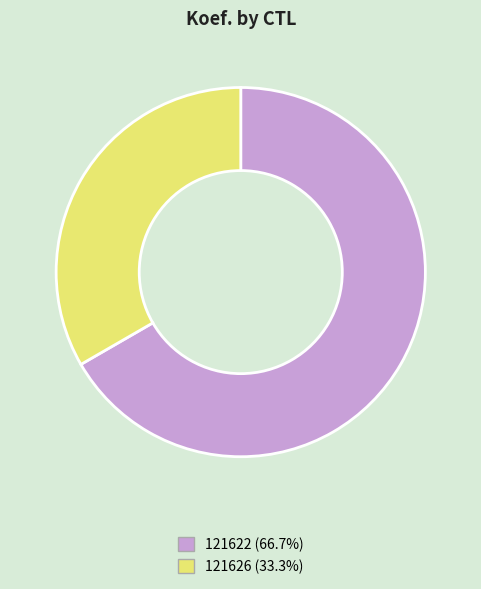

Which category has the smallest portion of the pie?

121626